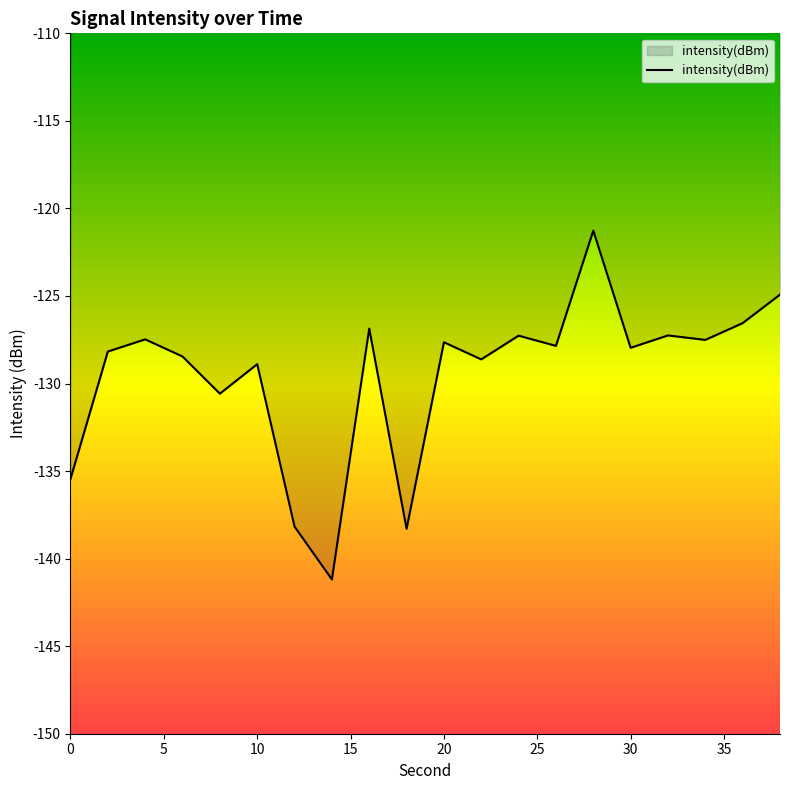

What is the smallest value displayed?

-141.2